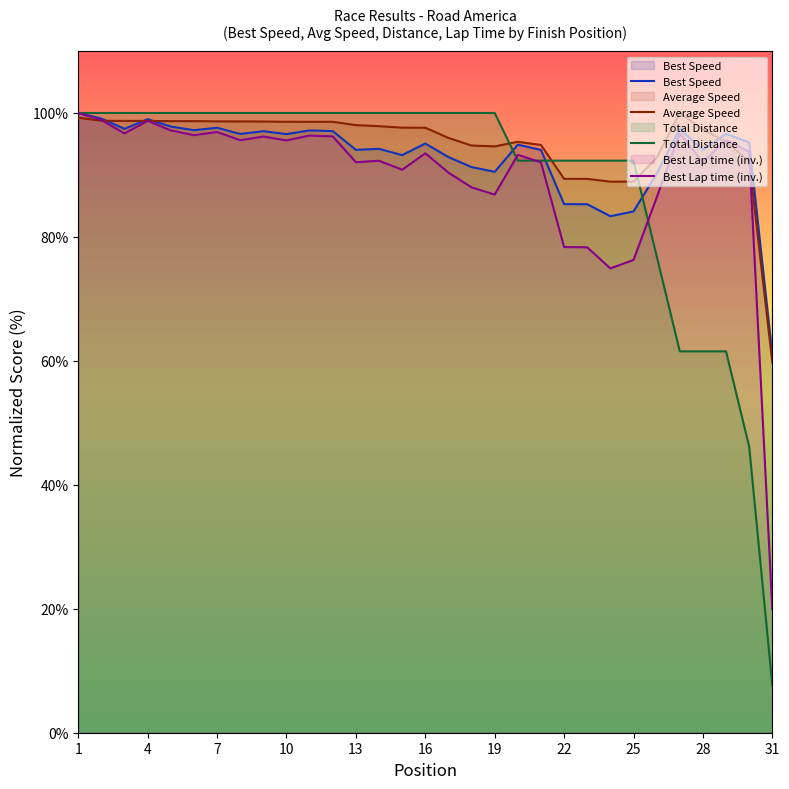

What is the difference between the second highest and minimum values in the Best Speed series?

38.0